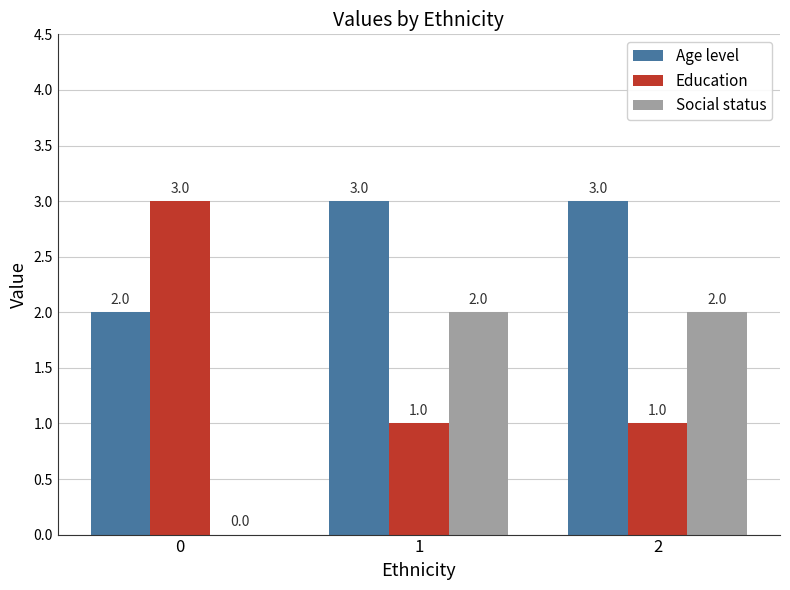

Reading right to left, extract all data points from this chart.

Age level: 3	3	2
Education: 1	1	3
Social status: 2	2	0